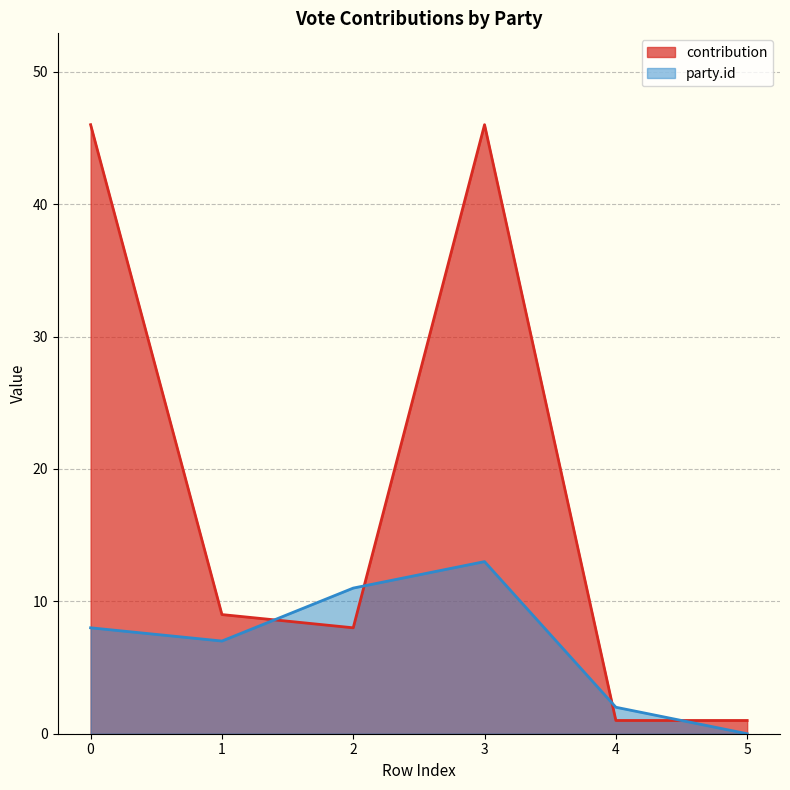

At how many categories does at least one series exceed 20?

2